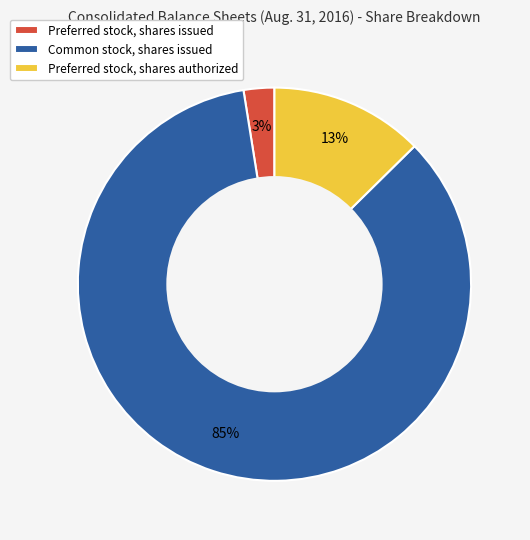

How many segments does this pie chart have?

3